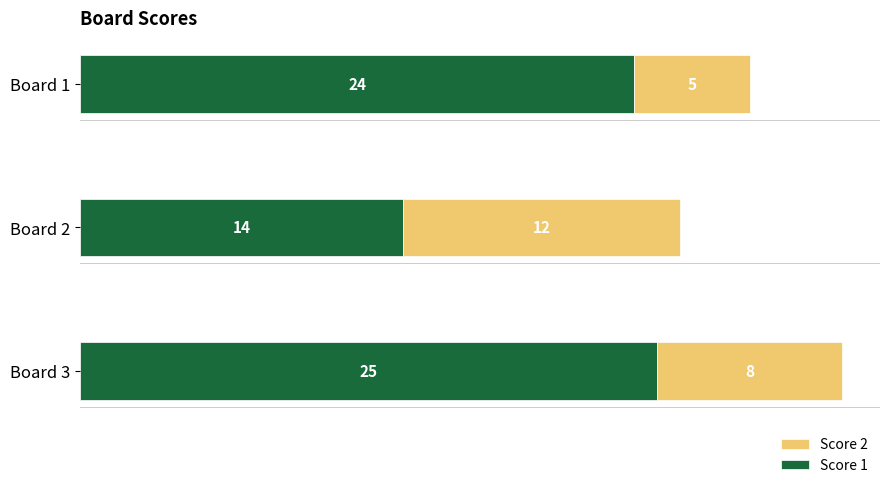

The Score 1 series shows 14 at Board 2. True or false?

True